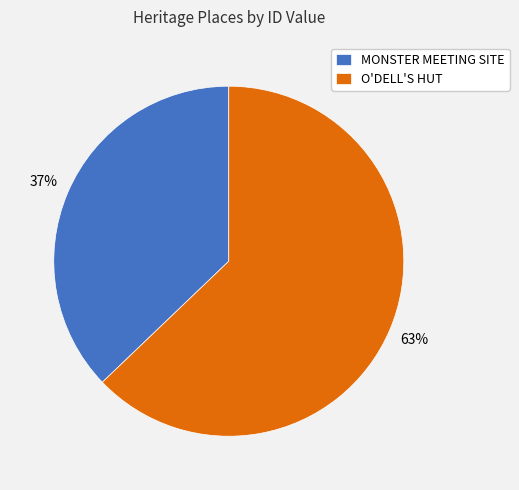

Does O'DELL'S HUT account for over 50% of the chart?

Yes